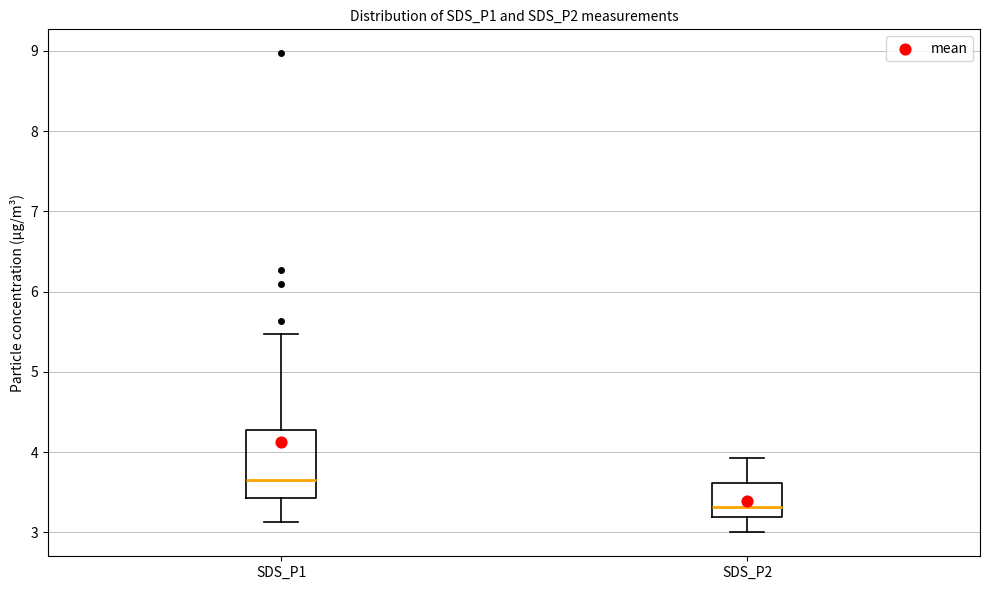

Reading left to right, transcribe this box plot: for each box, give where its median line is, the range the box spans, and where its two whiskers end, as read against the y-axis. The values are not printed on the chart, so give them approximately, as read against the axis.

SDS_P1: median 3.7, box 3.4 to 4.3, whiskers 3.1 to 5.5
SDS_P2: median 3.3, box 3.2 to 3.6, whiskers 3.0 to 3.9